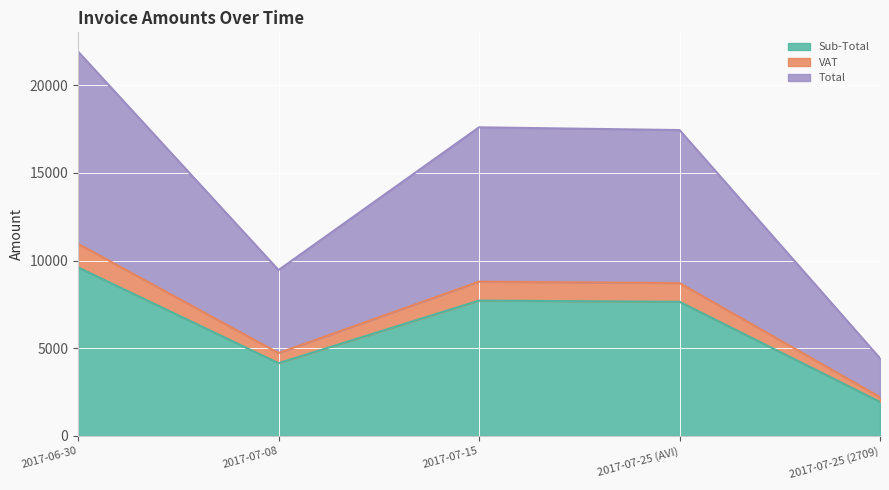

How many lines are shown in the chart?

3